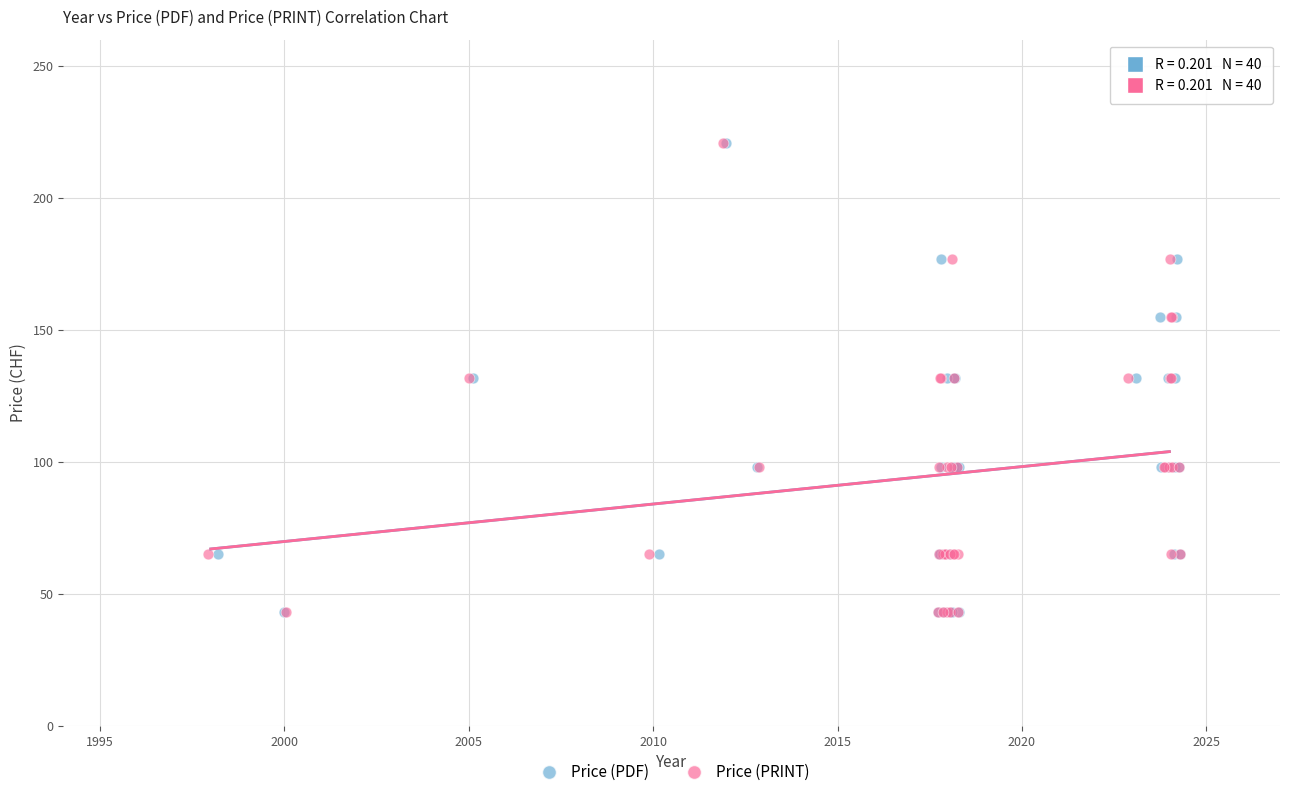

What are all the series names shown in the legend?

Price (PDF), Price (PRINT)